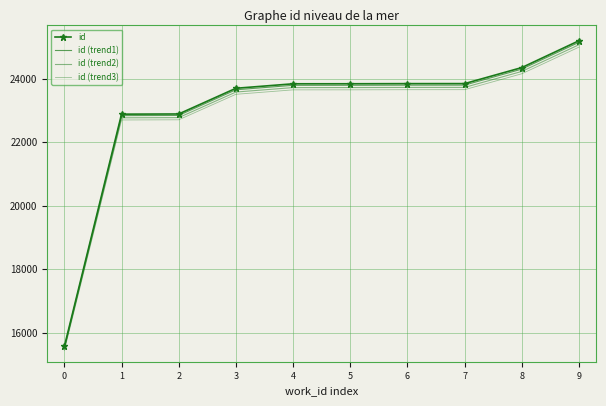

What is the smallest value displayed?

15440.5